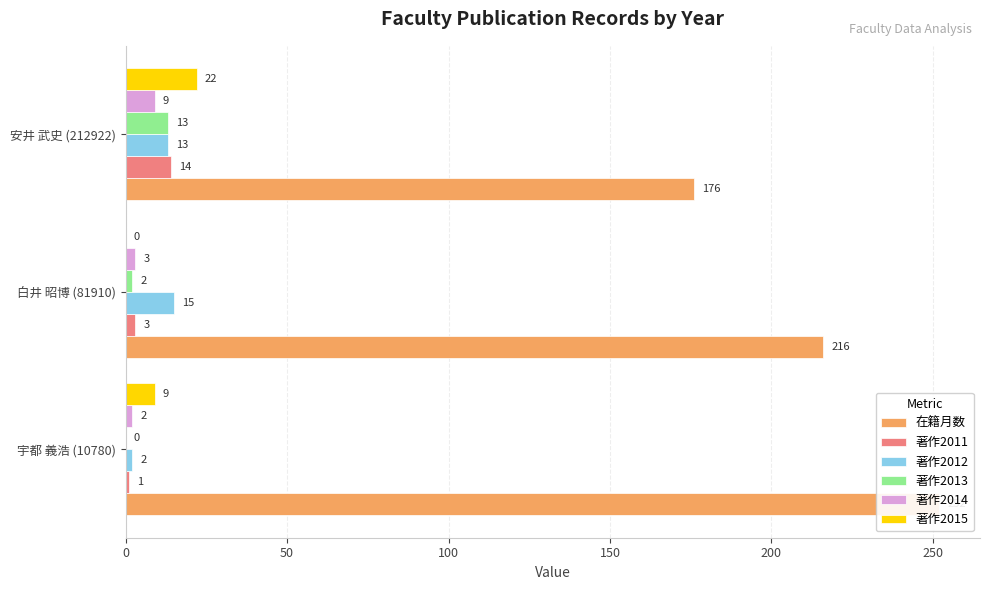

What are all the series names shown in the legend?

在籍月数, 著作2011, 著作2012, 著作2013, 著作2014, 著作2015